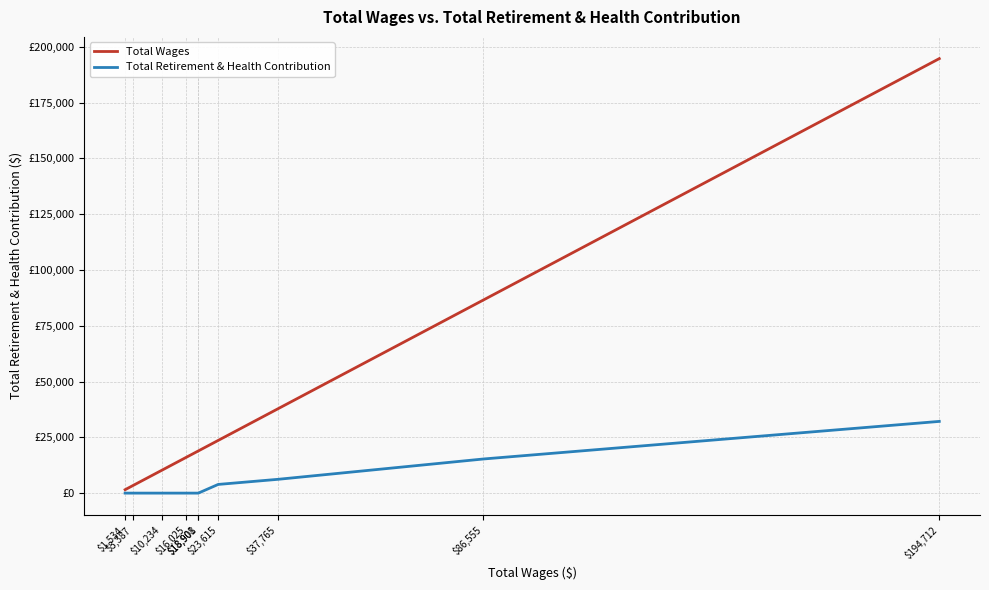

Does the chart have visible grid lines?

Yes